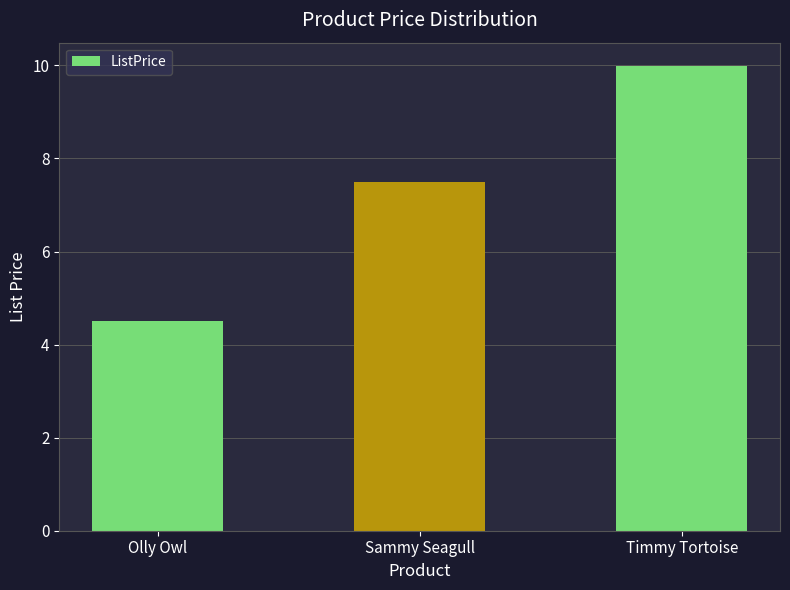

The chart shows a value of 2.9 at Sammy Seagull. True or false?

False